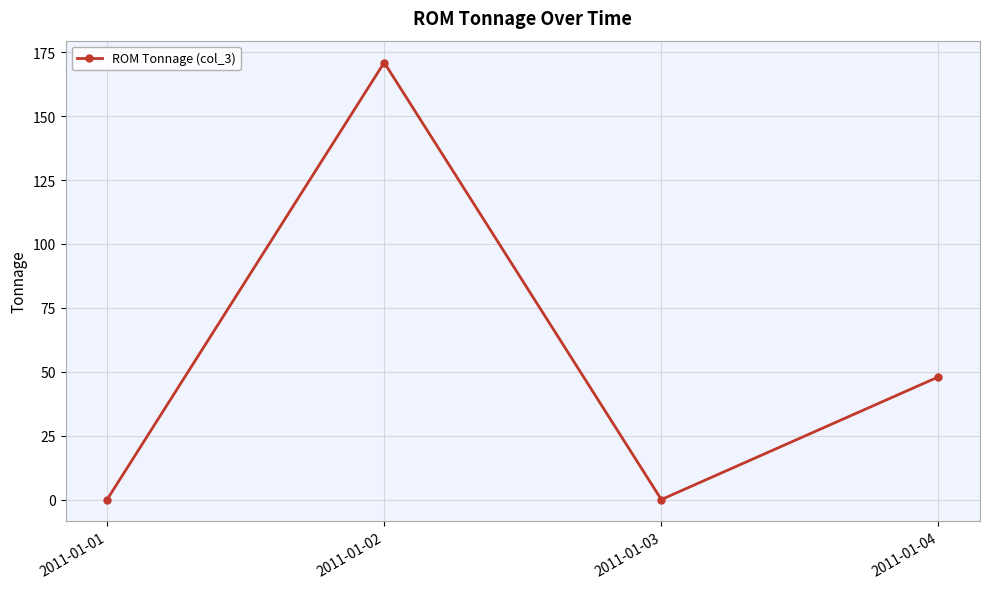

What is the change in value from 2011-01-01 to 2011-01-04?

+48